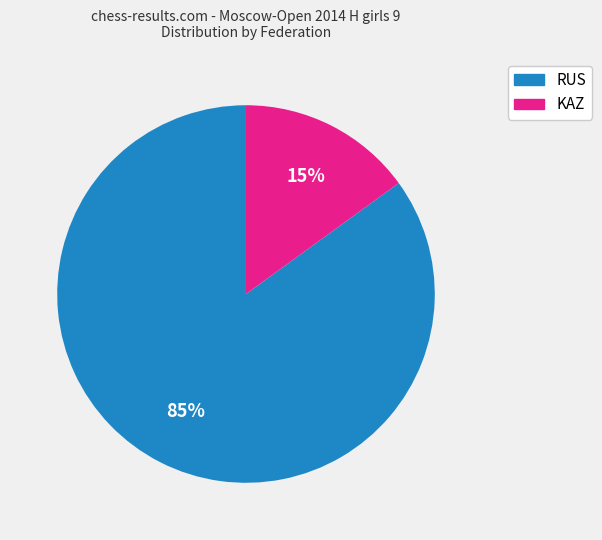

Count the number of slices in the pie.

2